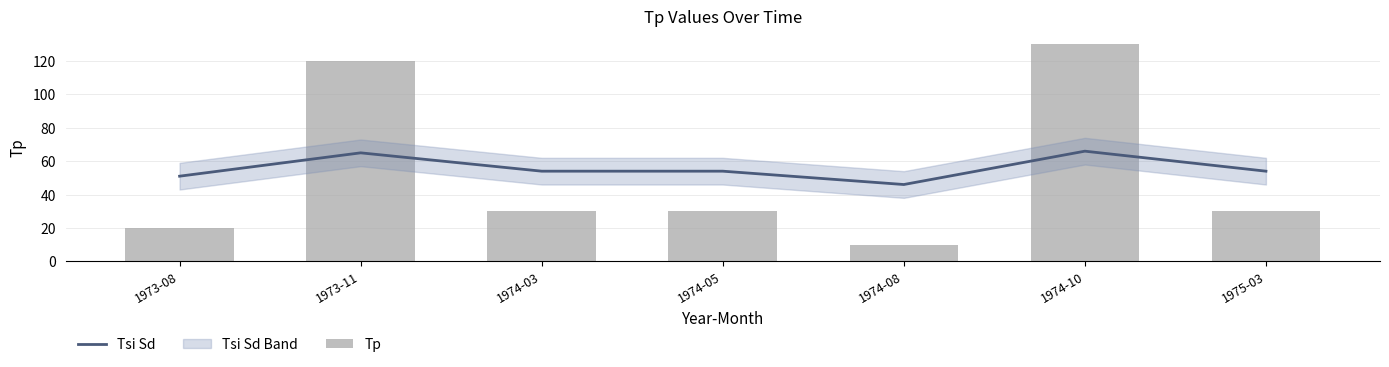

What is the value of the Tp bar at the 5th from the left?

10